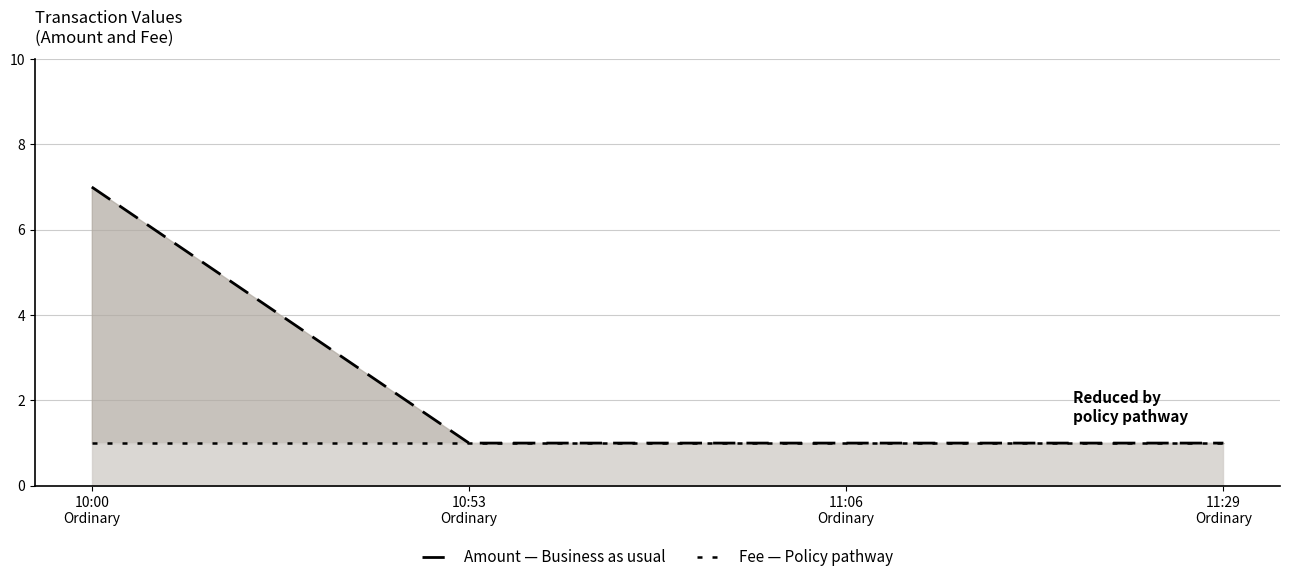

What is the approximate value of Amount (Business as usual) at 11:06
Ordinary?

1